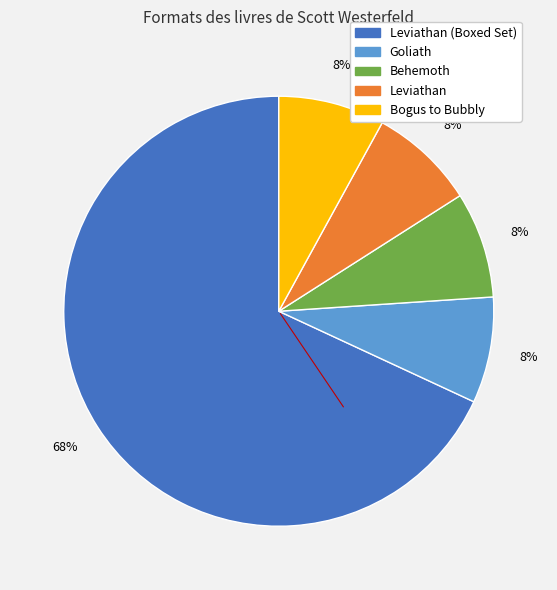

Is there a majority slice in this chart?

Yes